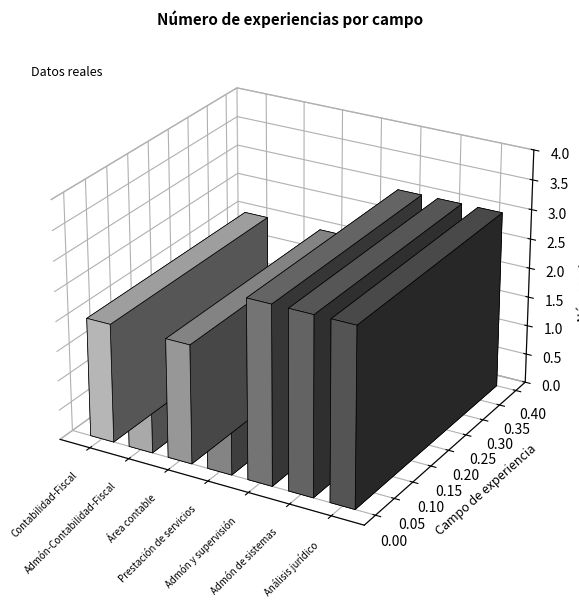

List the labels in order of value, largest first.

Administración y supervisión, Administración de sistemas, Análisis jurídico, Contabilidad-Fiscal, Área contable, Administración-Contabilidad-Fiscal, Prestación de servicios